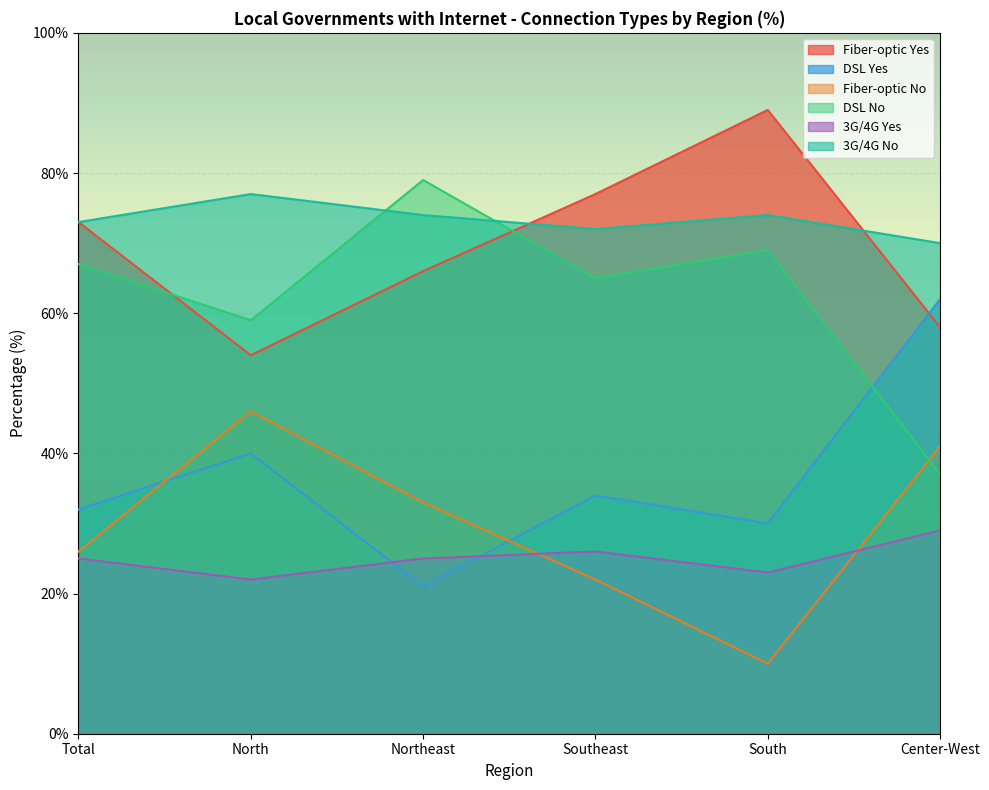

Reading left to right, extract all data points from this chart.

Fiber-optic Yes: 73	54	66	77	89	58
DSL Yes: 32	40	21	34	30	62
Fiber-optic No: 26	46	33	22	10	41
DSL No: 67	59	79	65	69	37
3G/4G Yes: 25	22	25	26	23	29
3G/4G No: 73	77	74	72	74	70